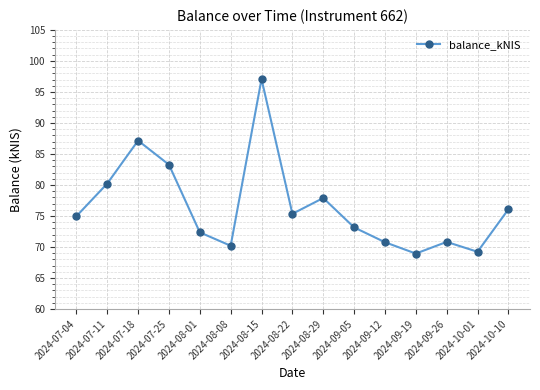

At which category does the data reach its first local peak?

2024-07-18